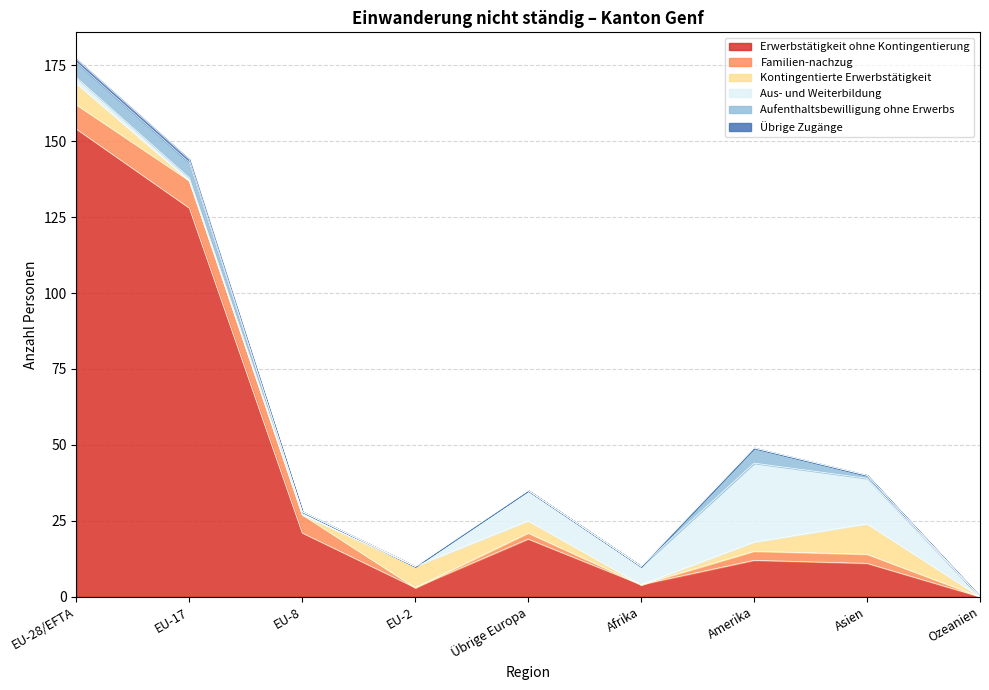

What is the sum of all Kontingentierte Erwerbstätigkeit values?

31